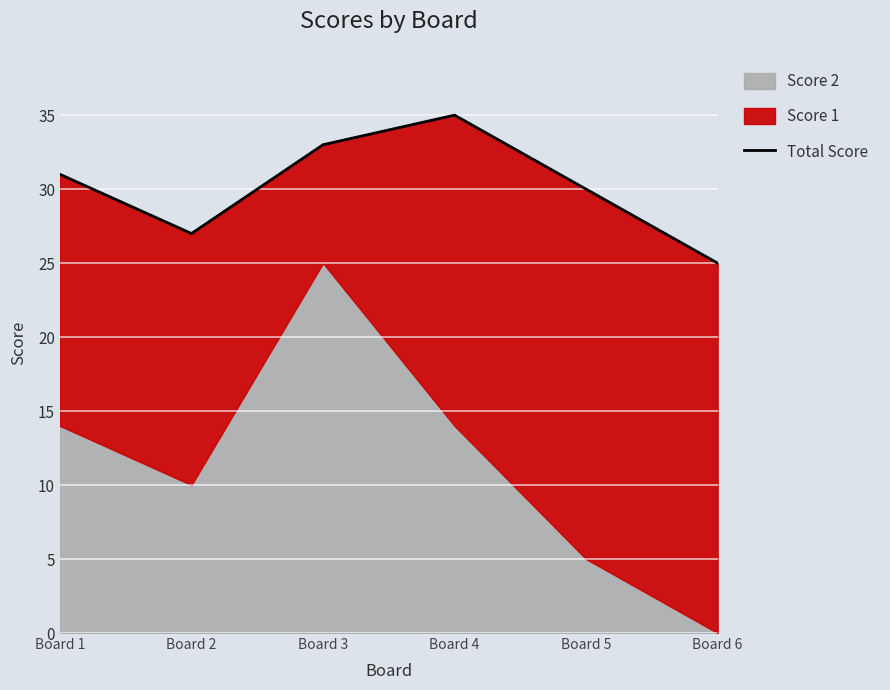

Rank the categories by value from lowest to highest.

Board 6, Board 2, Board 5, Board 1, Board 3, Board 4